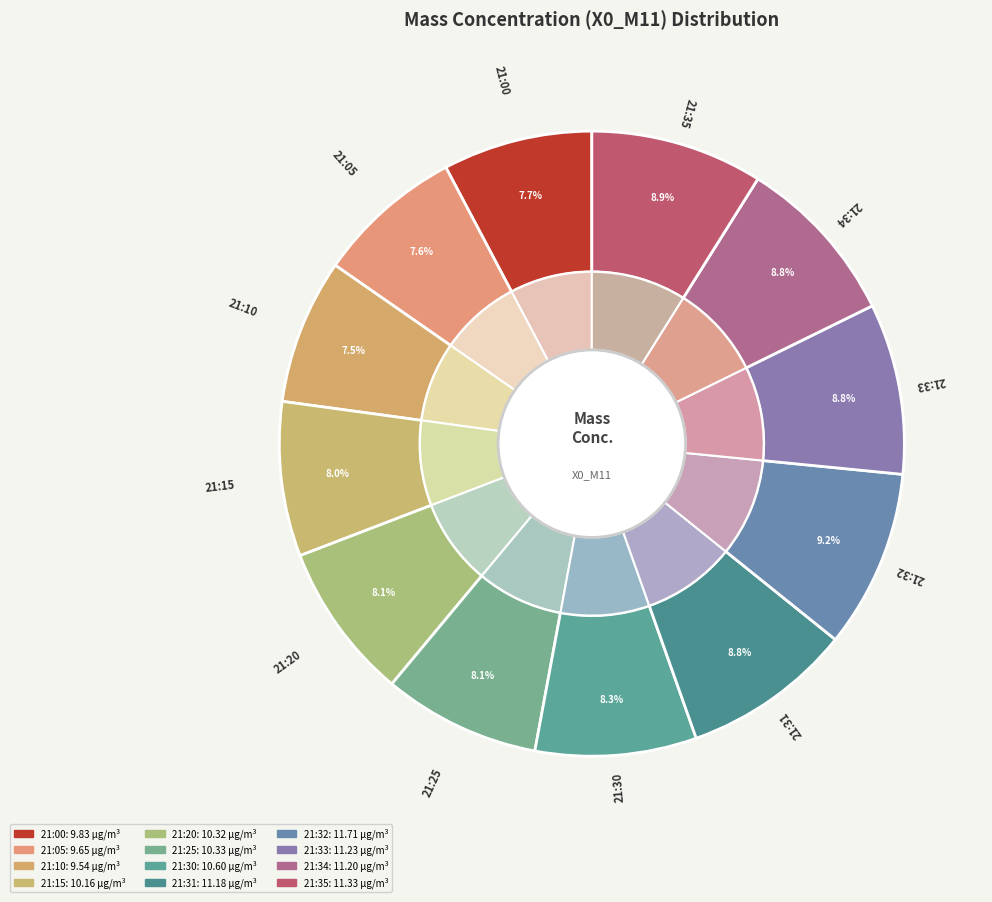

How many slices are in this pie chart?

12